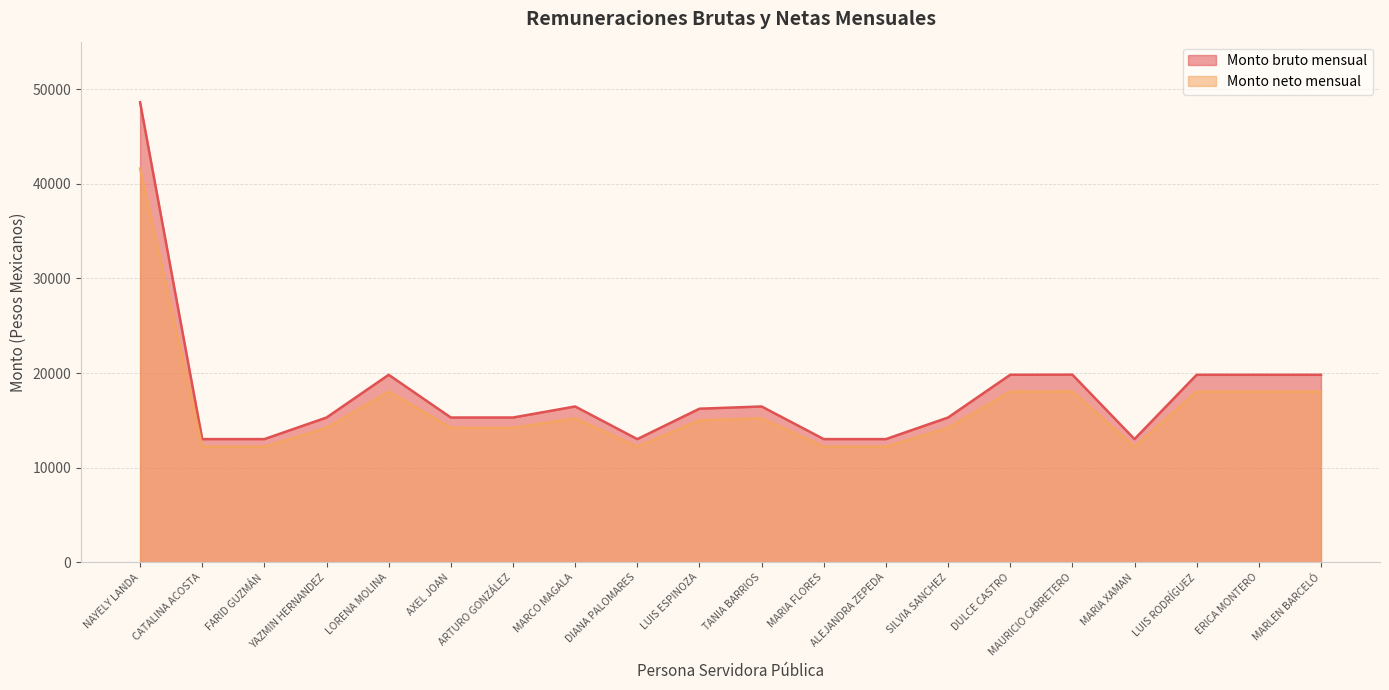

Which series has the largest range (max minus min)?

Monto bruto mensual